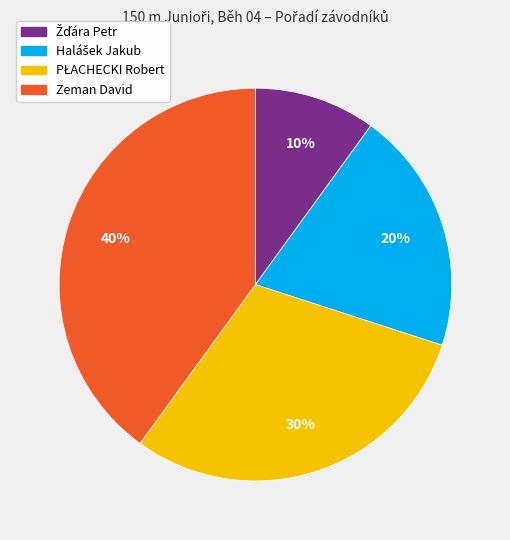

To the nearest percent, what is the average slice percentage?

25%